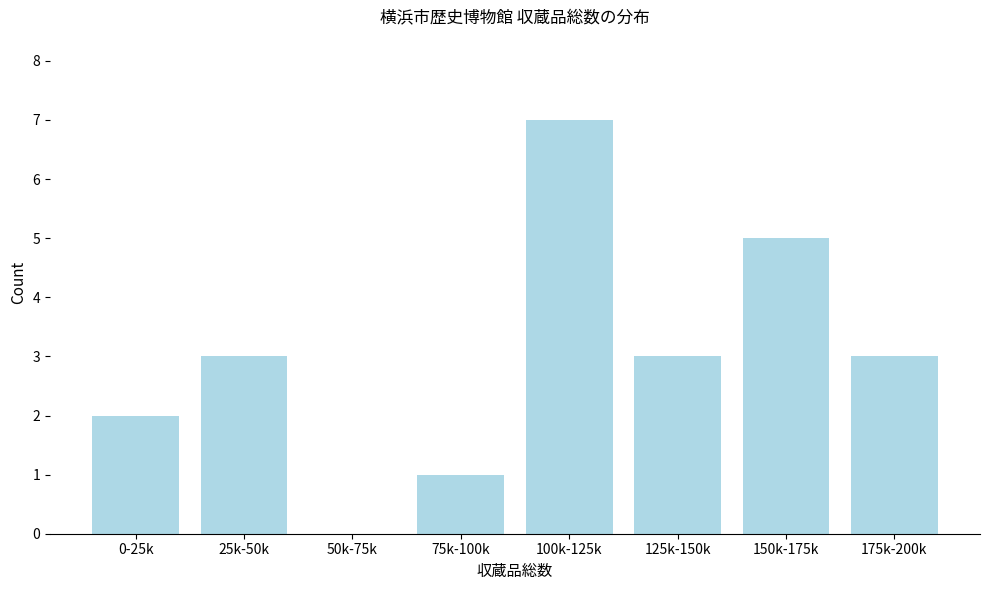

Reading left to right, transcribe all the data shown in this chart.

0-25k=2	25k-50k=3	50k-75k=0	75k-100k=1	100k-125k=7	125k-150k=3	150k-175k=5	175k-200k=3